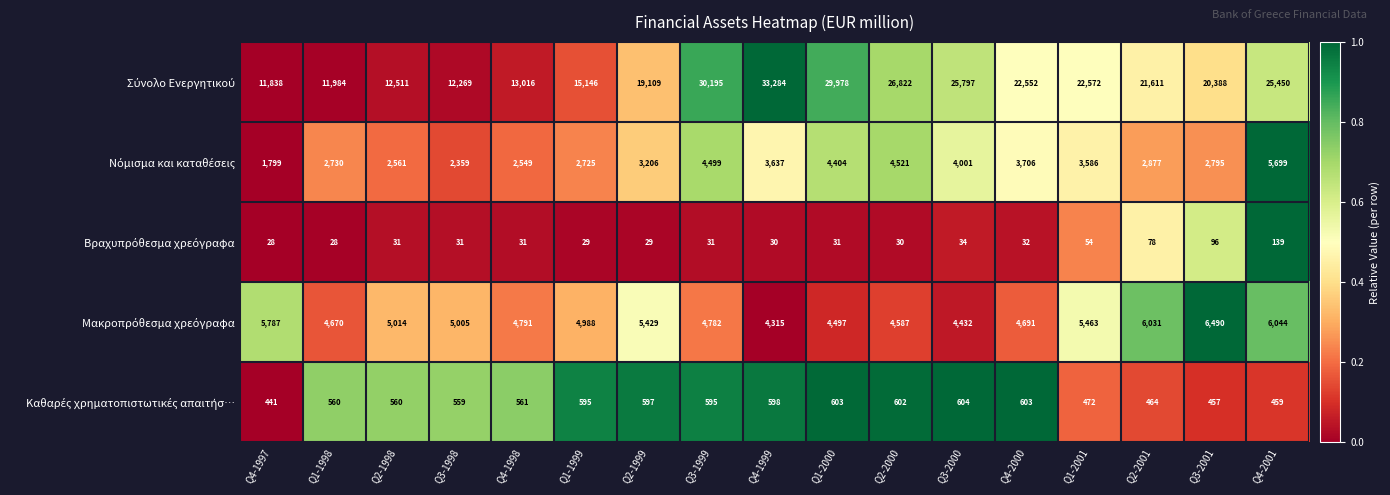

What is the minimum value shown in the chart?

28